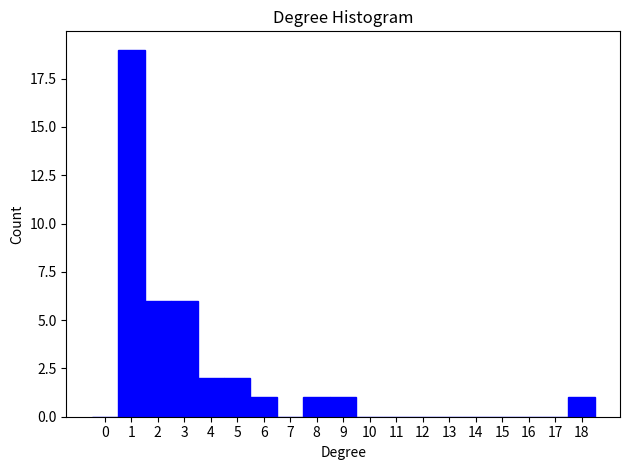

Reading left to right, list every bar in this chart as the range it spans on the x-axis followed by its height. The values are not printed on the chart, so give them approximately, as read against the axis.

-0.5 to 0.5: 0
0.5 to 1.5: 19
1.5 to 2.5: 6
2.5 to 3.5: 6
3.5 to 4.5: 2
4.5 to 5.5: 2
5.5 to 6.5: 1
6.5 to 7.5: 0
7.5 to 8.5: 1
8.5 to 9.5: 1
9.5 to 10.5: 0
10.5 to 11.5: 0
11.5 to 12.5: 0
12.5 to 13.5: 0
13.5 to 14.5: 0
14.5 to 15.5: 0
15.5 to 16.5: 0
16.5 to 17.5: 0
17.5 to 18.5: 1